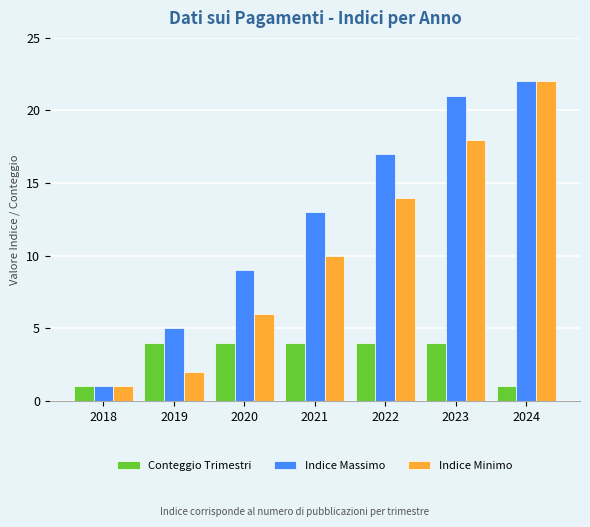

What is the total value across all series at 2019?

11